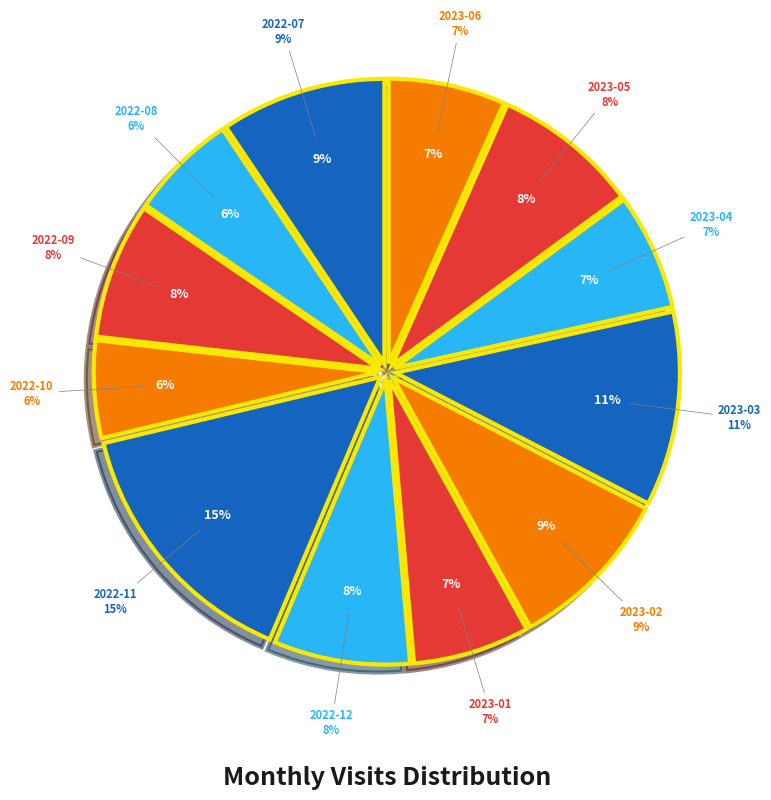

True or false: 2023-02 accounts for 9% of the total.

True